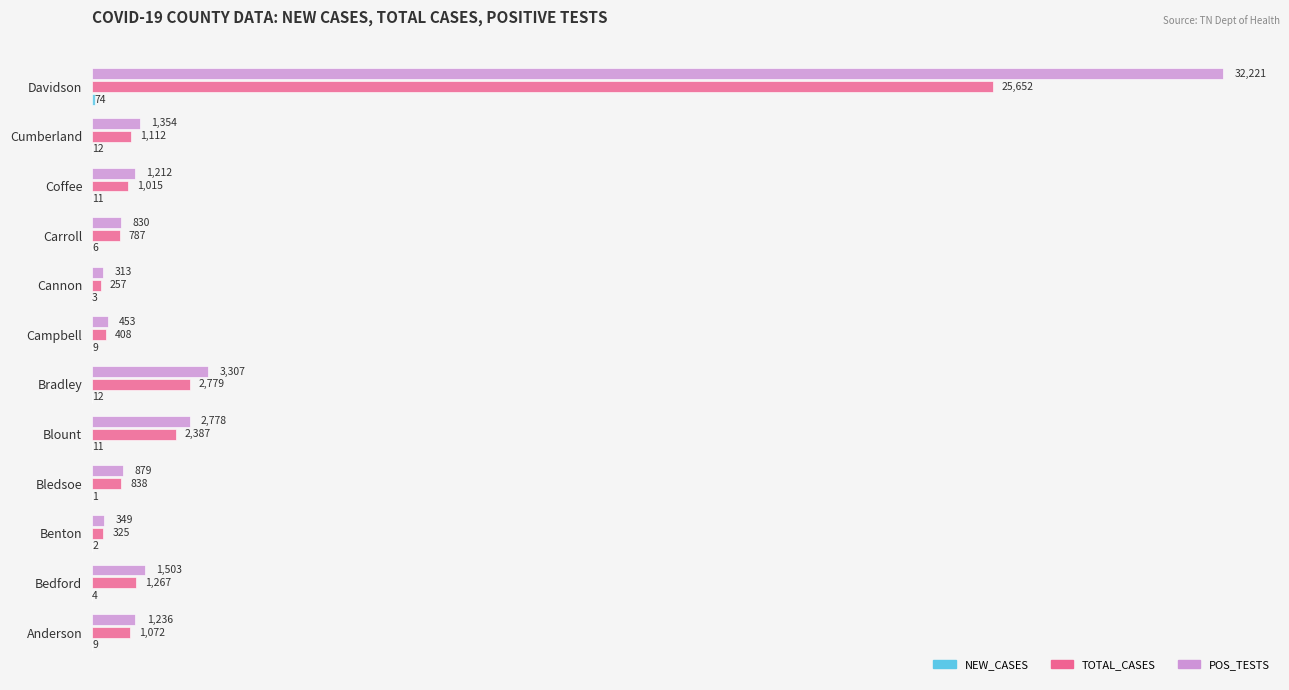

At which category is the sum across all series the highest?

Davidson